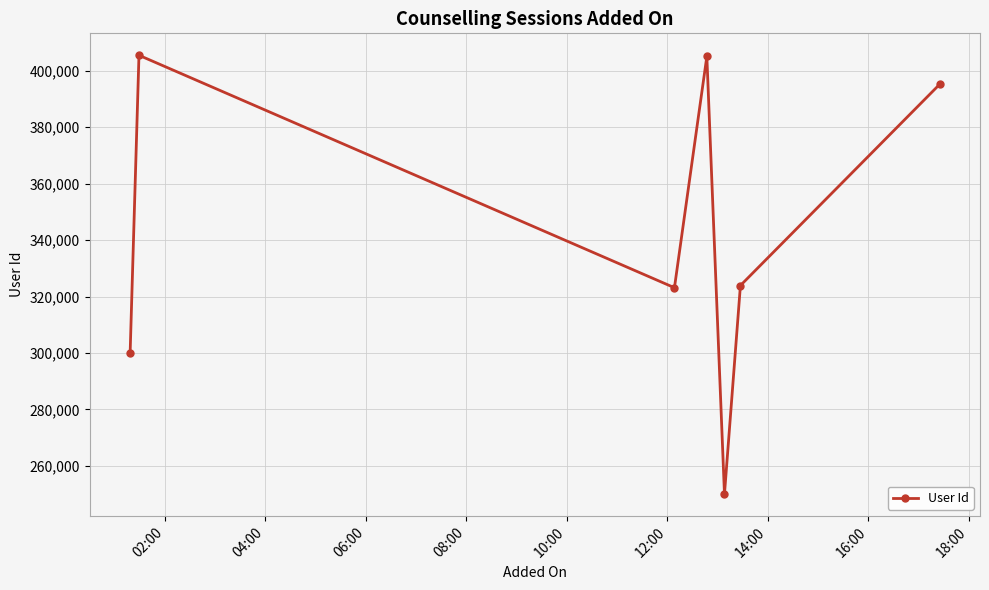

What is the value of the 6th point from the left?

323915